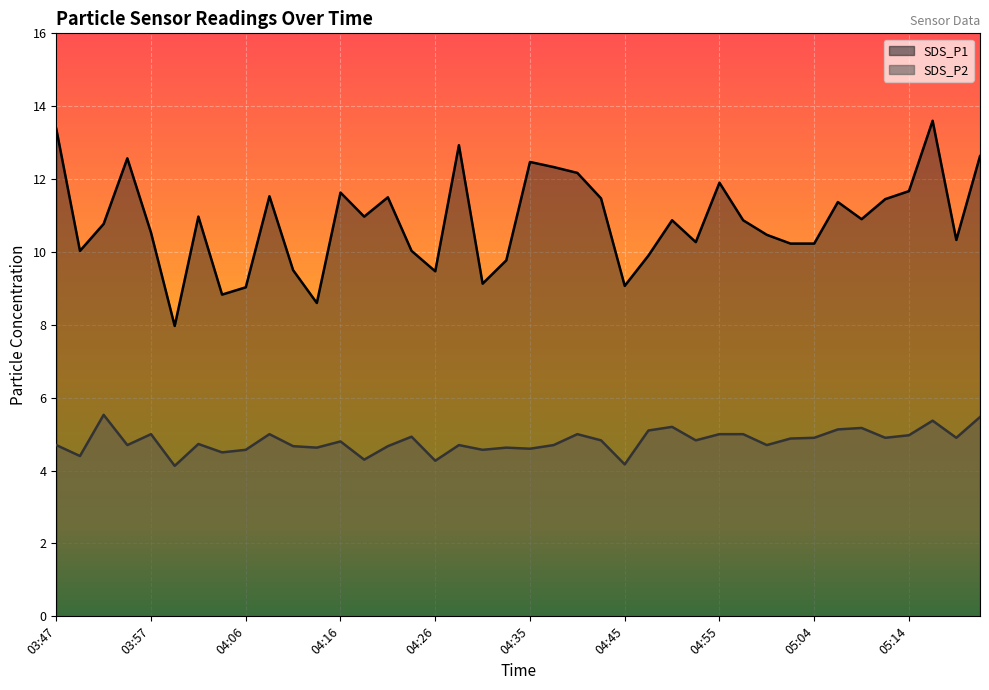

What is the difference between the highest and lowest values at 04:30?

4.6